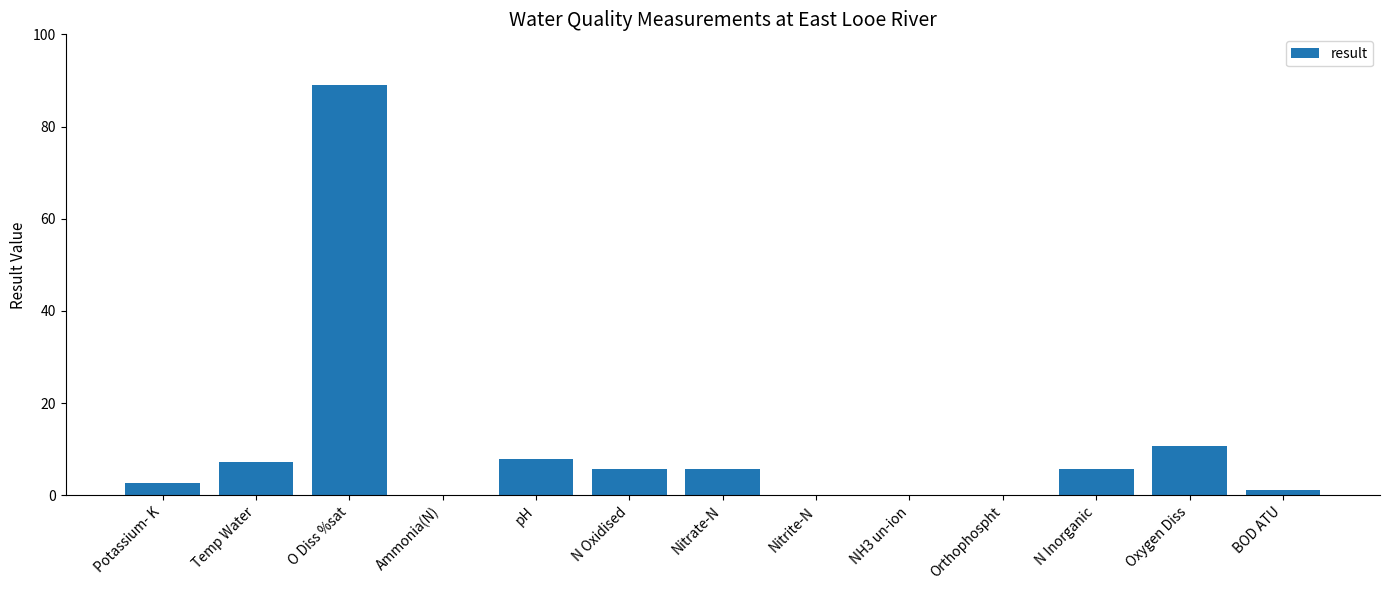

What is the sum of all values?

136.2